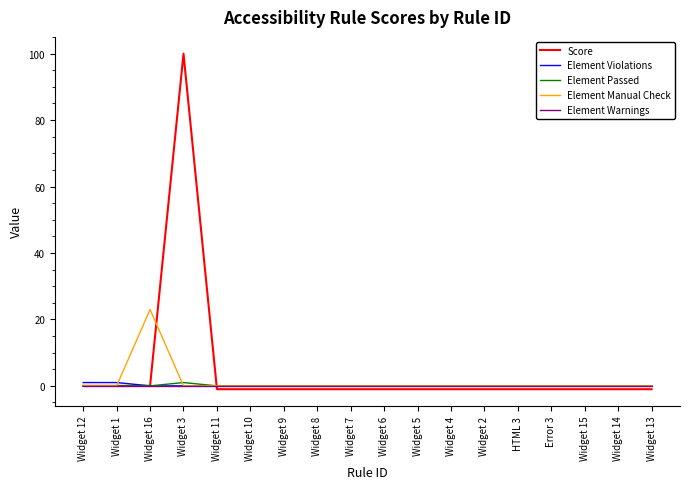

What is the total value across all series at HTML 3?

-1